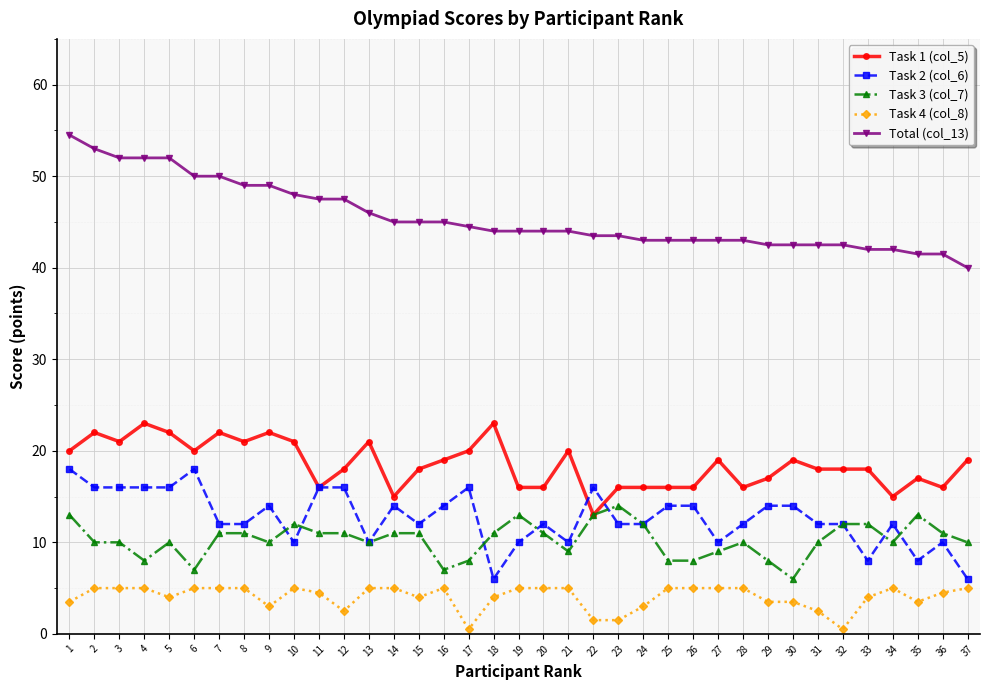

Reading left to right, transcribe all the data shown in this chart.

Task 1 (col_5): 20.0	22.0	21.0	23.0	22.0	20.0	22.0	21.0	22.0	21.0	16.0	18.0	21.0	15.0	18.0	19.0	20.0	23.0	16.0	16.0	20.0	13.0	16.0	16.0	16.0	16.0	19.0	16.0	17.0	19.0	18.0	18.0	18.0	15.0	17.0	16.0	19.0
Task 2 (col_6): 18.0	16.0	16.0	16.0	16.0	18.0	12.0	12.0	14.0	10.0	16.0	16.0	10.0	14.0	12.0	14.0	16.0	6.0	10.0	12.0	10.0	16.0	12.0	12.0	14.0	14.0	10.0	12.0	14.0	14.0	12.0	12.0	8.0	12.0	8.0	10.0	6.0
Task 3 (col_7): 13.0	10.0	10.0	8.0	10.0	7.0	11.0	11.0	10.0	12.0	11.0	11.0	10.0	11.0	11.0	7.0	8.0	11.0	13.0	11.0	9.0	13.0	14.0	12.0	8.0	8.0	9.0	10.0	8.0	6.0	10.0	12.0	12.0	10.0	13.0	11.0	10.0
Task 4 (col_8): 3.5	5.0	5.0	5.0	4.0	5.0	5.0	5.0	3.0	5.0	4.5	2.5	5.0	5.0	4.0	5.0	0.5	4.0	5.0	5.0	5.0	1.5	1.5	3.0	5.0	5.0	5.0	5.0	3.5	3.5	2.5	0.5	4.0	5.0	3.5	4.5	5.0
Total (col_13): 54.5	53.0	52.0	52.0	52.0	50.0	50.0	49.0	49.0	48.0	47.5	47.5	46.0	45.0	45.0	45.0	44.5	44.0	44.0	44.0	44.0	43.5	43.5	43.0	43.0	43.0	43.0	43.0	42.5	42.5	42.5	42.5	42.0	42.0	41.5	41.5	40.0